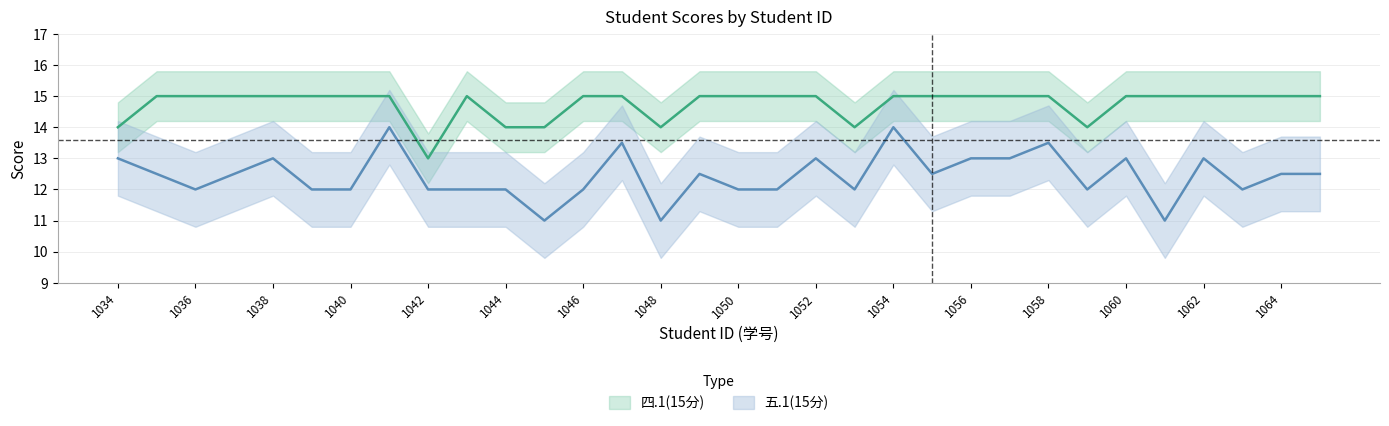

Rank the series by their average value, from highest to lowest.

四.1(15分), 五.1(15分)